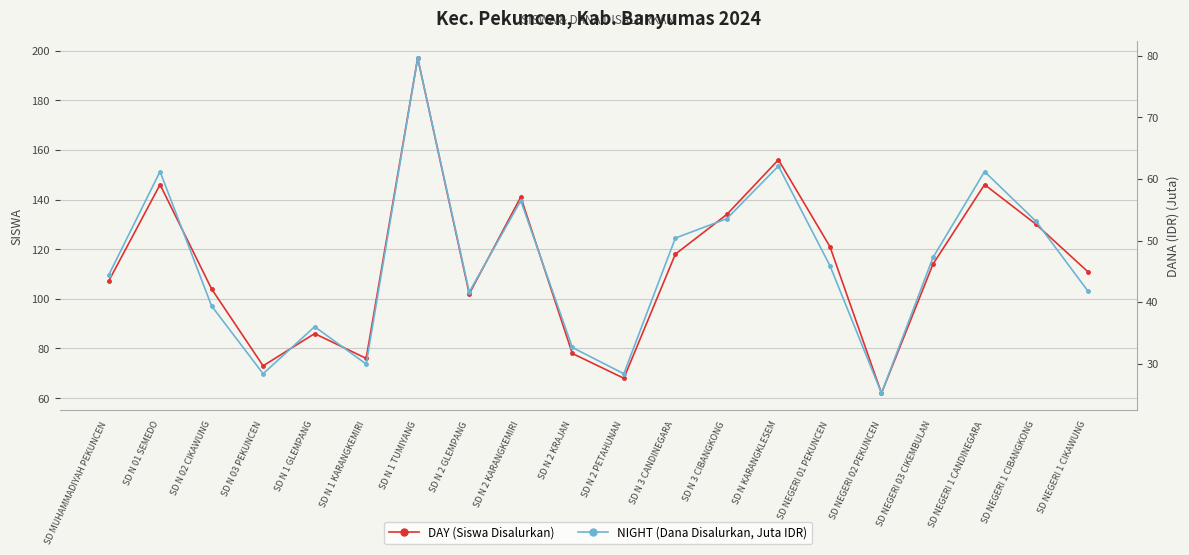

True or false: NIGHT (Dana Disalurkan, Juta IDR) has a value of 32.6 at SD N 2 KRAJAN.

True